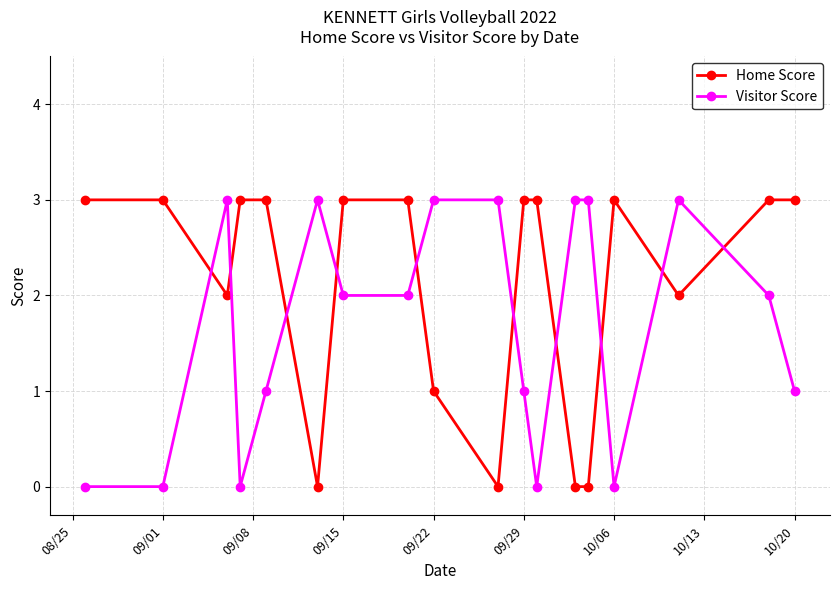

What is the difference between the maximum and second lowest values in the Home Score series?

3